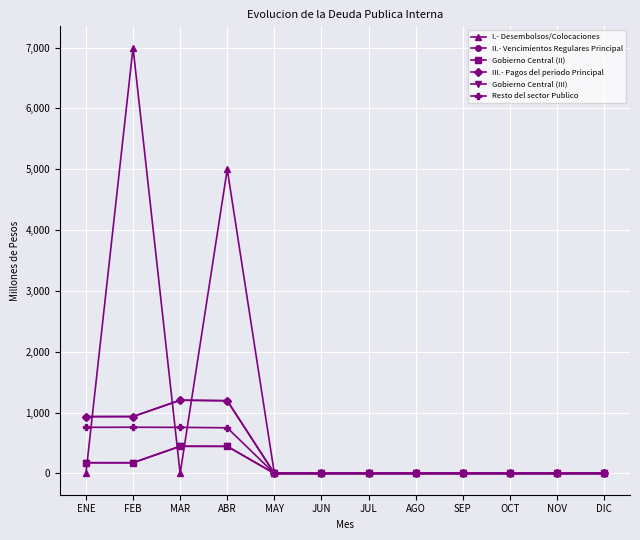

What is the total value across all series at FEB?

9980.9